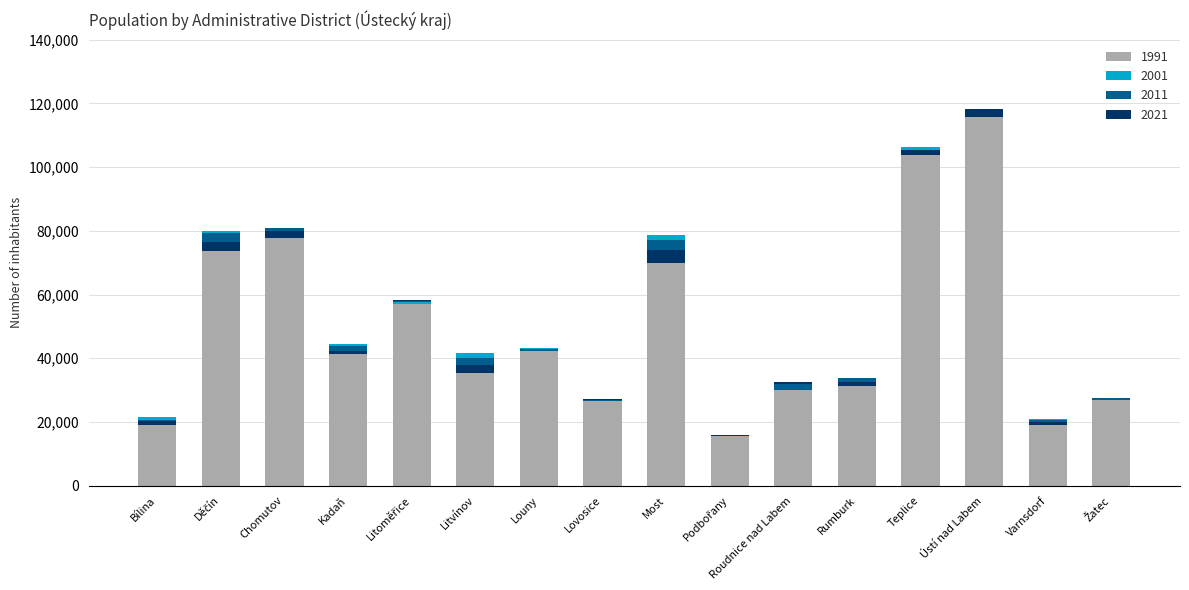

What is the value of the 2001 bar at the 12th from the left?

33866